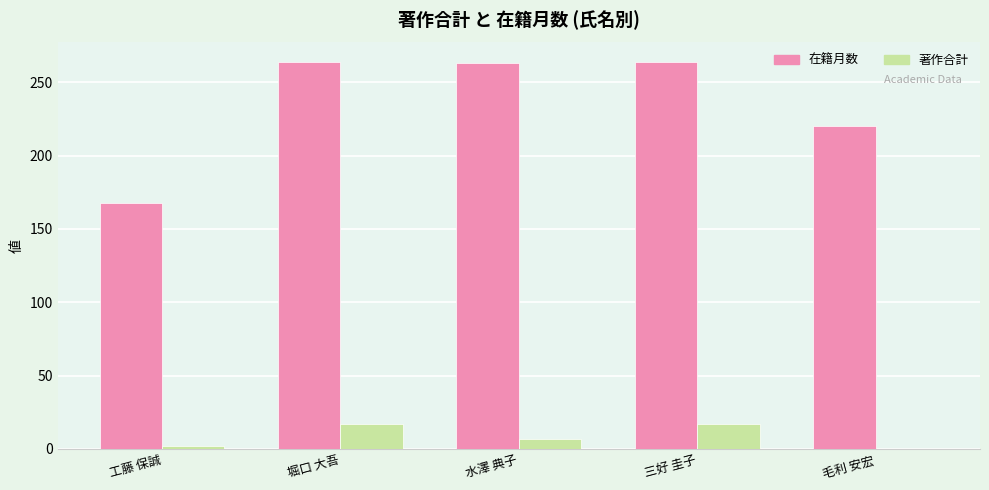

What is the sum of all 在籍月数 values?

1179